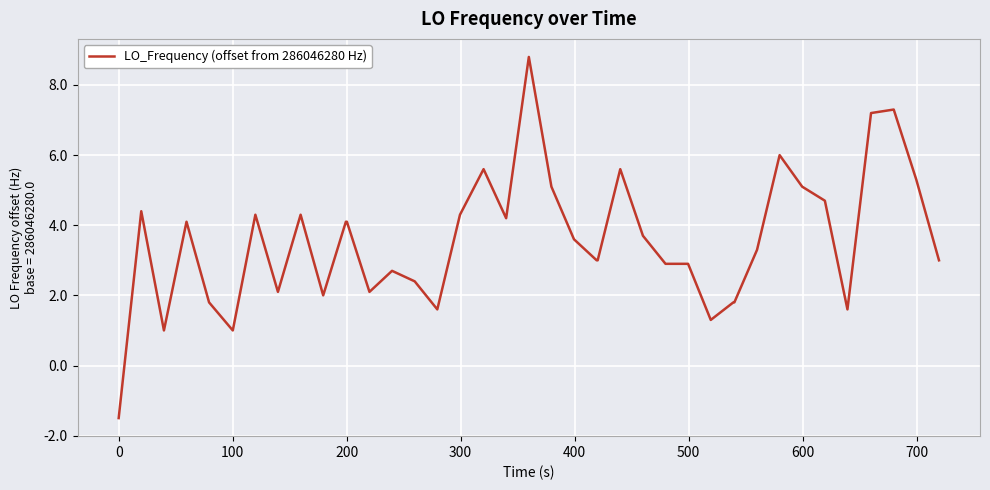

What is the smallest value displayed?

-1.5